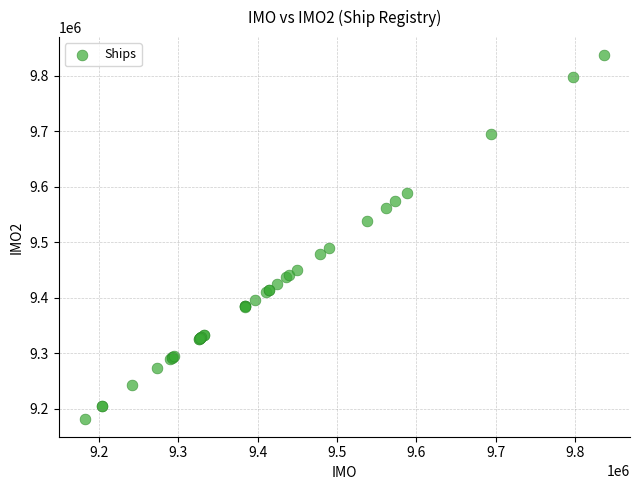

What Y value in the scatter plot is closest to 9509242?

9489895